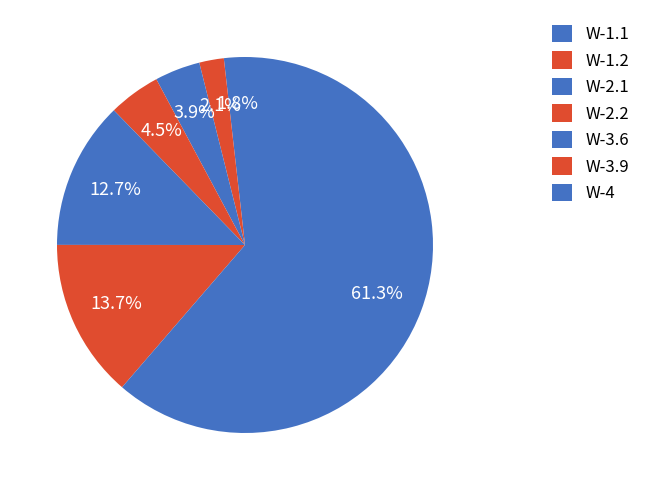

Is it true that W-1.1 is 1% of the pie?

False